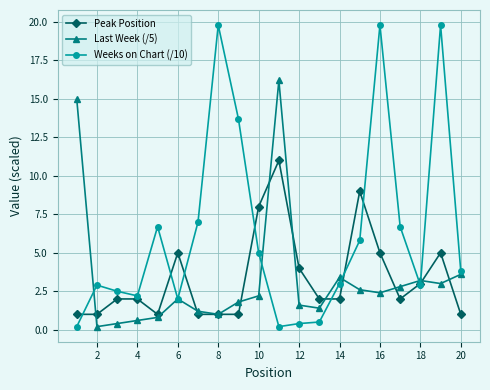

What is the lowest value of the Peak Position series?

1.0